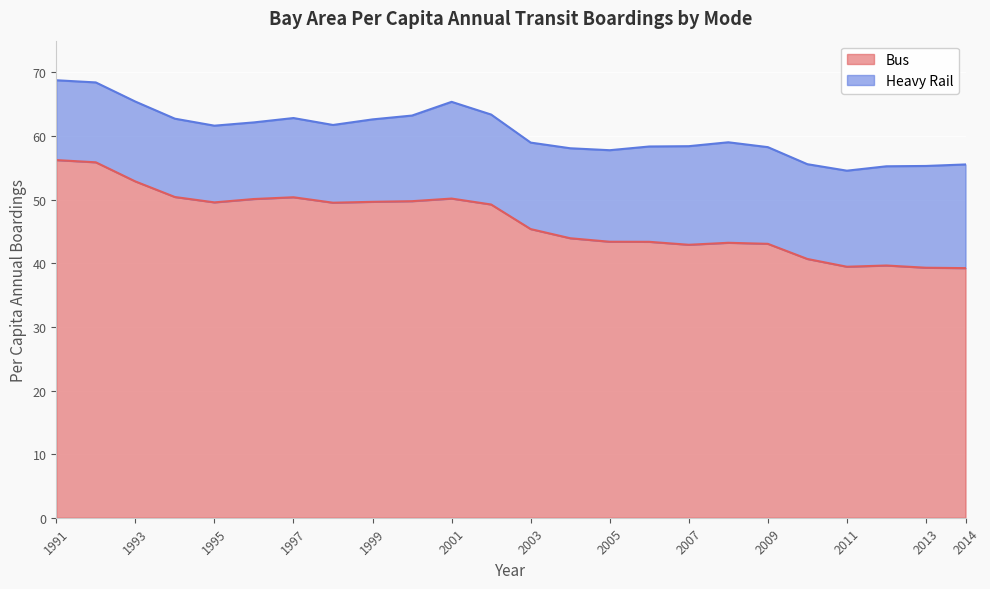

How many data points does each series have?

24